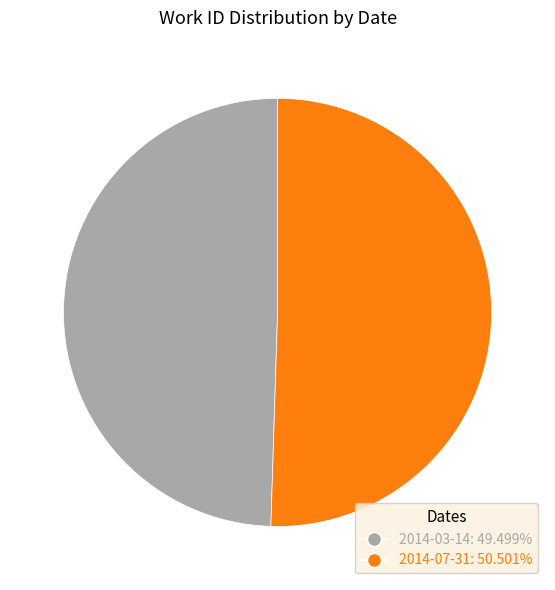

What is the ratio of the value at 2014-03-14 to the value at 2014-07-31?

1.0